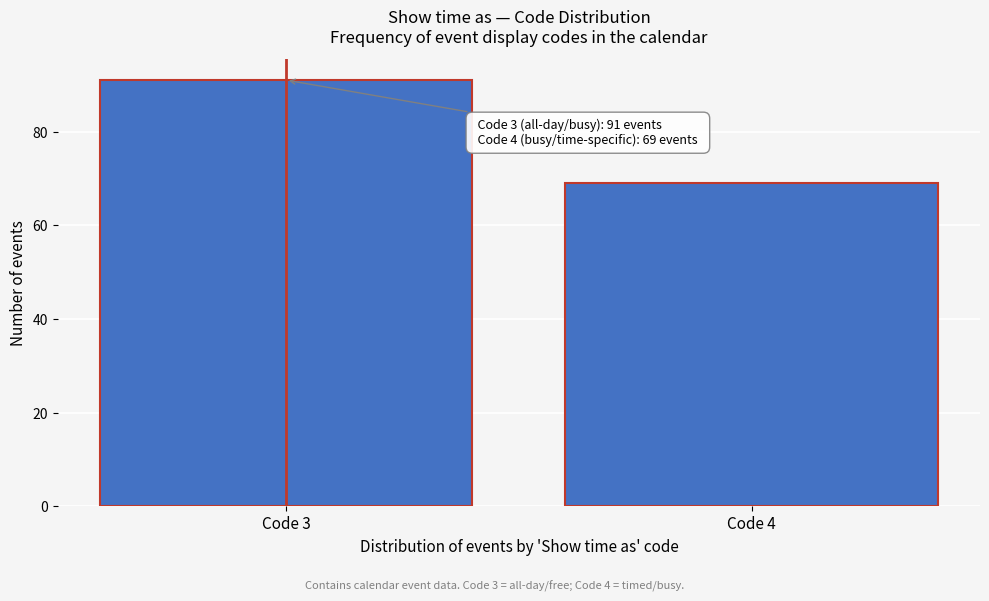

Reading left to right, what are all the values shown in this chart?

Code 3=91	Code 4=69